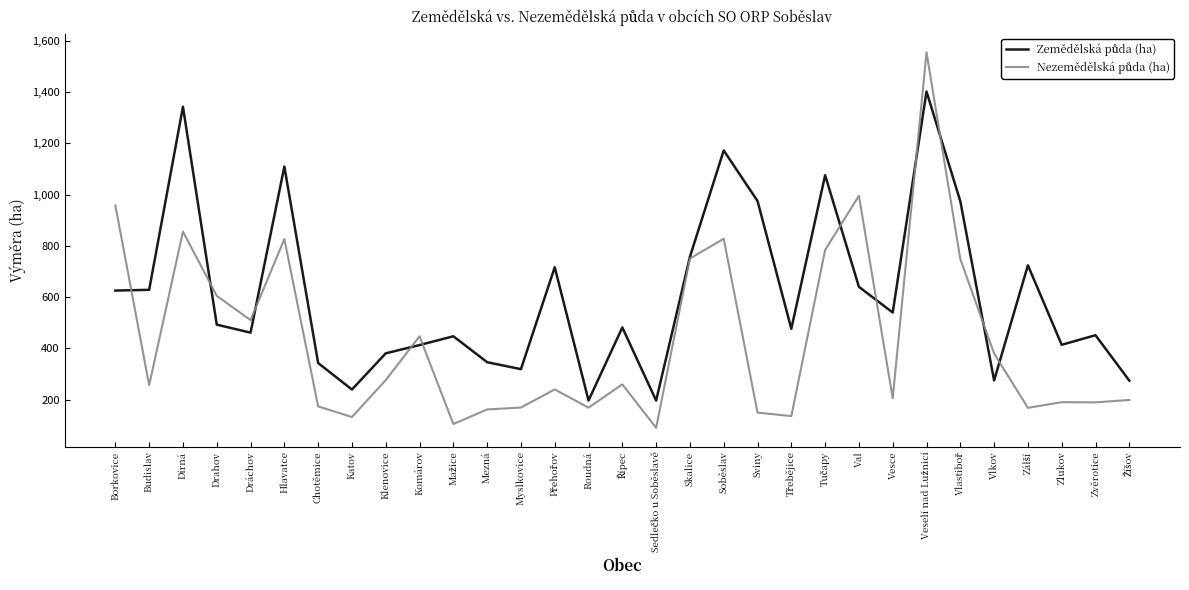

What is the greatest value displayed?

1554.7